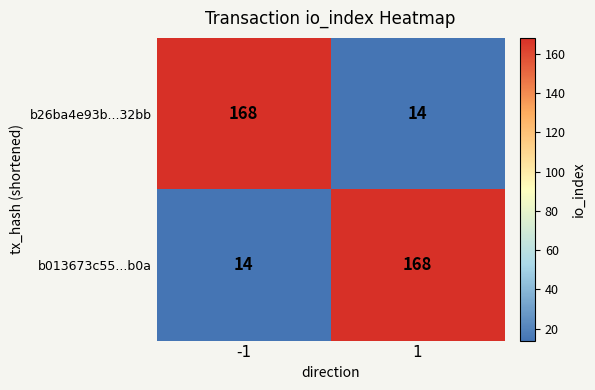

Reading left to right, list all the values displayed in this chart.

b26ba4e93b...32bb: 168	14
b013673c55...b0a: 14	168